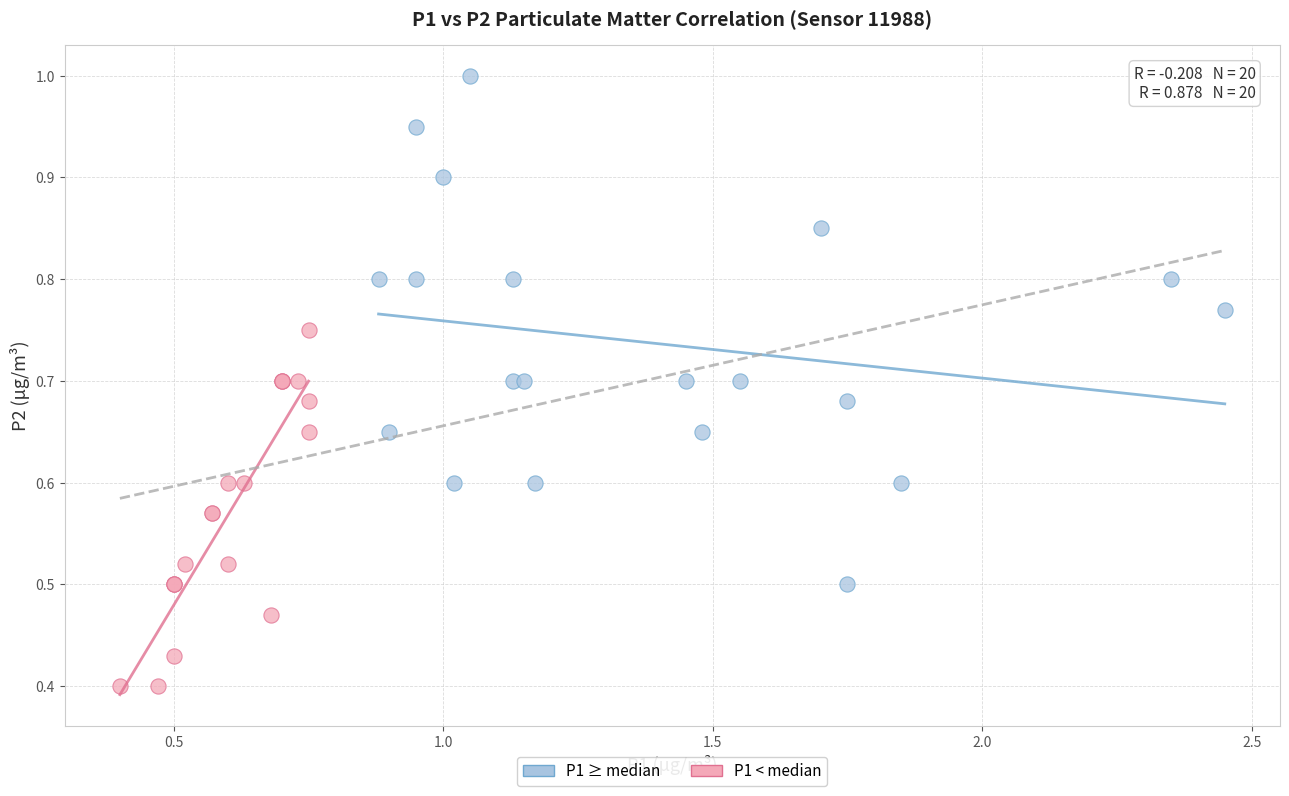

Which series contains the lowest Y value?

P1 < median